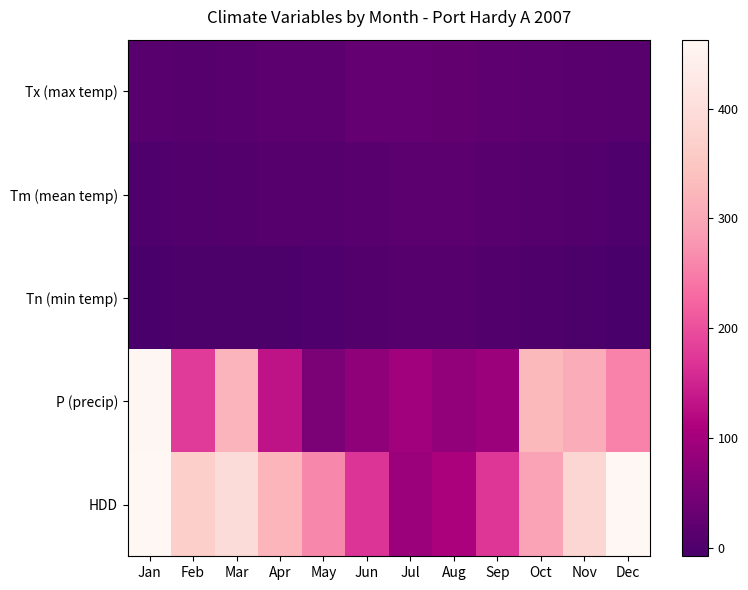

How many data points does each series have?

12